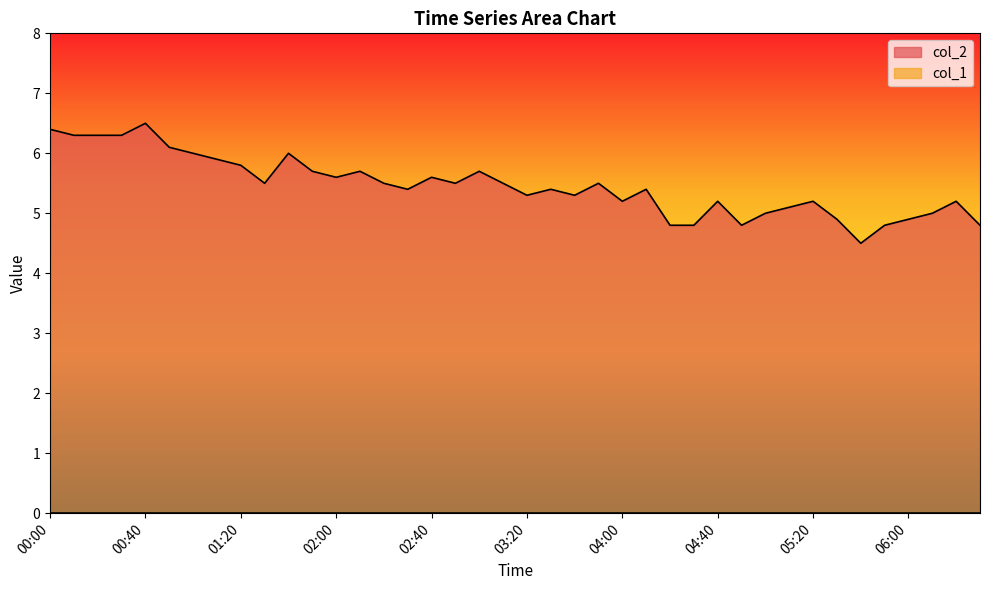

Reading left to right, extract all data points from this chart.

00:00=6.4	00:10=6.3	00:20=6.3	00:30=6.3	00:40=6.5	00:50=6.1	01:00=6.0	01:10=5.9	01:20=5.8	01:30=5.5	01:40=6.0	01:50=5.7	02:00=5.6	02:10=5.7	02:20=5.5	02:30=5.4	02:40=5.6	02:50=5.5	03:00=5.7	03:10=5.5	03:20=5.3	03:30=5.4	03:40=5.3	03:50=5.5	04:00=5.2	04:10=5.4	04:20=4.8	04:30=4.8	04:40=5.2	04:50=4.8	05:00=5.0	05:10=5.1	05:20=5.2	05:30=4.9	05:40=4.5	05:50=4.8	06:00=4.9	06:10=5.0	06:20=5.2	06:30=4.8